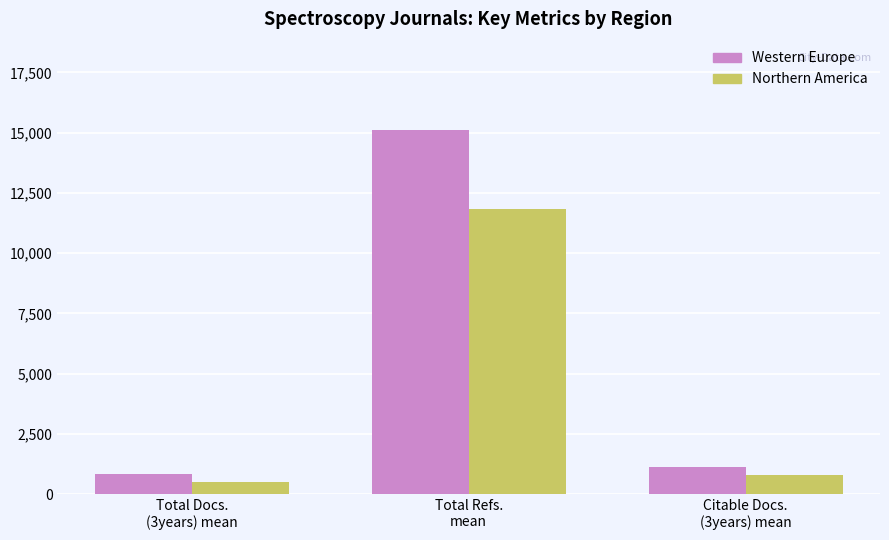

List the series in order of their peak value, lowest first.

Northern America, Western Europe